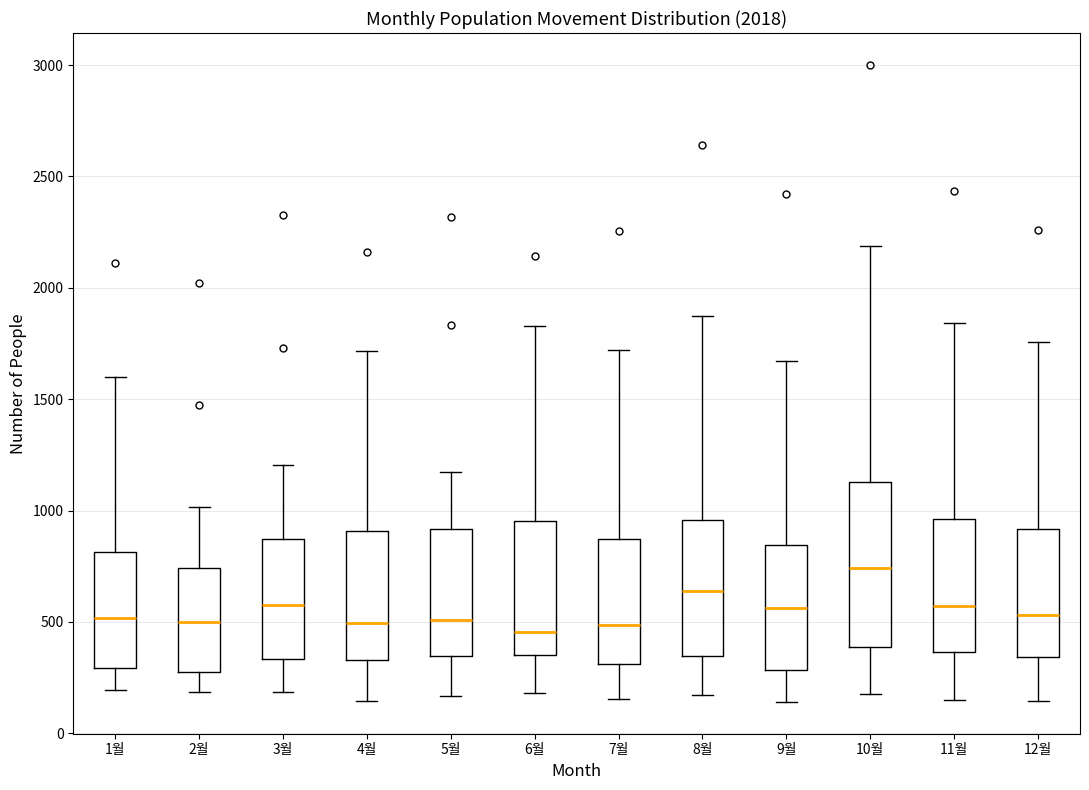

Where is the upper edge of the box for 3월 on the y-axis? The values are not printed on the chart, so give them approximately, as read against the axis.

850